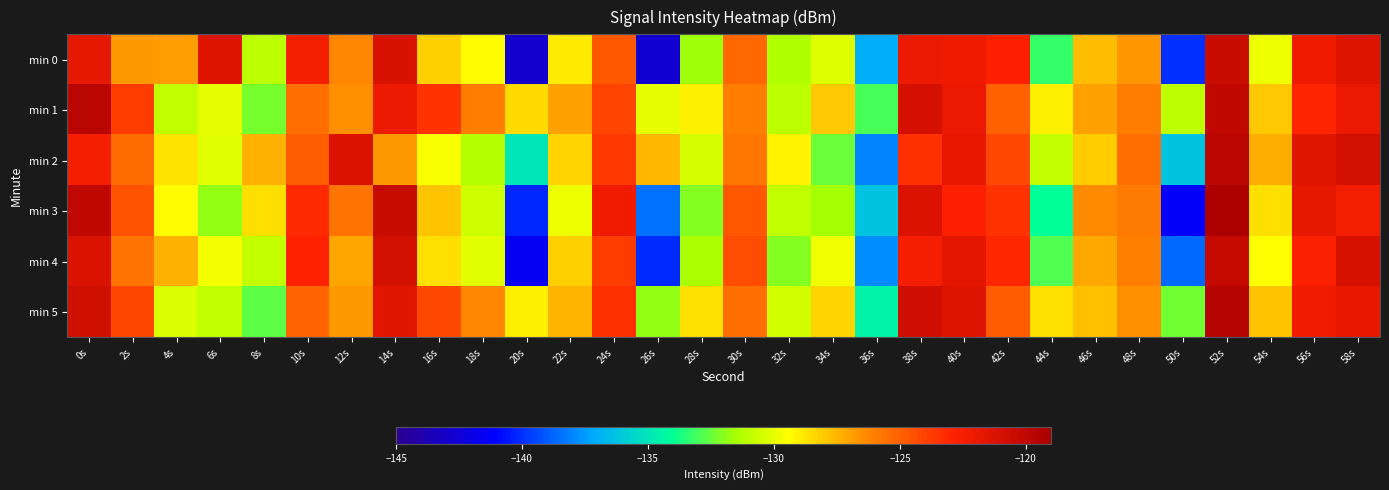

Reading right to left, what are all the values shown in this chart?

min 0: 58s=-121.4	56s=-122.2	54s=-129.8	52s=-120.5	50s=-140.0	48s=-126.6	46s=-127.7	44s=-133.3	42s=-122.8	40s=-122.2	38s=-122.1	36s=-137.0	34s=-130.2	32s=-131.4	30s=-125.2	28s=-131.6	26s=-142.7	24s=-124.7	22s=-128.9	20s=-142.8	18s=-129.3	16s=-128.2	14s=-121.2	12s=-126.3	10s=-122.4	8s=-131.0	6s=-121.4	4s=-126.9	2s=-126.7	0s=-121.8
min 1: 58s=-122.0	56s=-123.0	54s=-128.0	52s=-120.0	50s=-131.0	48s=-126.0	46s=-127.0	44s=-129.0	42s=-125.0	40s=-122.0	38s=-121.0	36s=-133.0	34s=-128.0	32s=-131.0	30s=-126.0	28s=-129.0	26s=-130.0	24s=-124.0	22s=-127.0	20s=-128.5	18s=-126.0	16s=-123.5	14s=-122.1	12s=-126.5	10s=-125.5	8s=-132.3	6s=-130.0	4s=-131.0	2s=-123.8	0s=-119.7
min 2: 58s=-120.9	56s=-121.6	54s=-127.3	52s=-119.8	50s=-136.2	48s=-125.5	46s=-128.1	44s=-130.8	42s=-124.2	40s=-121.9	38s=-123.4	36s=-138.0	34s=-132.5	32s=-129.1	30s=-125.8	28s=-130.4	26s=-127.6	24s=-123.7	22s=-128.3	20s=-135.0	18s=-131.2	16s=-129.5	14s=-126.8	12s=-121.3	10s=-124.9	8s=-127.4	6s=-130.1	4s=-128.7	2s=-125.3	0s=-122.5
min 3: 58s=-122.4	56s=-121.8	54s=-128.6	52s=-119.2	50s=-141.3	48s=-125.9	46s=-126.4	44s=-134.1	42s=-123.5	40s=-122.8	38s=-121.3	36s=-136.2	34s=-131.5	32s=-130.9	30s=-124.7	28s=-132.1	26s=-138.4	24s=-122.3	22s=-129.8	20s=-140.2	18s=-130.6	16s=-127.9	14s=-120.4	12s=-125.7	10s=-123.2	8s=-128.6	6s=-131.8	4s=-129.3	2s=-124.5	0s=-120.1
min 4: 58s=-121.1	56s=-122.7	54s=-129.4	52s=-120.3	50s=-138.7	48s=-126.1	46s=-127.2	44s=-132.9	42s=-123.1	40s=-121.7	38s=-122.5	36s=-137.8	34s=-129.7	32s=-132.1	30s=-124.3	28s=-131.4	26s=-140.1	24s=-123.8	22s=-128.2	20s=-141.5	18s=-130.1	16s=-128.6	14s=-120.9	12s=-127.1	10s=-122.9	8s=-130.8	6s=-129.6	4s=-127.4	2s=-125.7	0s=-121.3
min 5: 58s=-121.9	56s=-122.3	54s=-127.9	52s=-119.6	50s=-132.4	48s=-126.5	46s=-127.8	44s=-128.6	42s=-124.8	40s=-121.4	38s=-120.7	36s=-134.5	34s=-128.3	32s=-130.5	30s=-125.4	28s=-128.6	26s=-131.8	24s=-123.4	22s=-127.5	20s=-129.0	18s=-126.3	16s=-124.2	14s=-121.6	12s=-126.8	10s=-125.1	8s=-132.7	6s=-130.9	4s=-130.3	2s=-124.1	0s=-120.8